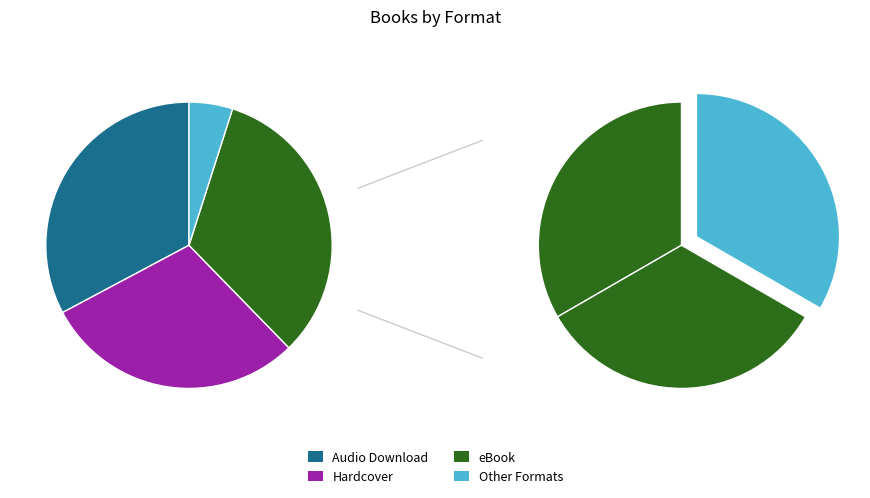

True or false: eBook accounts for 39% of the total.

False